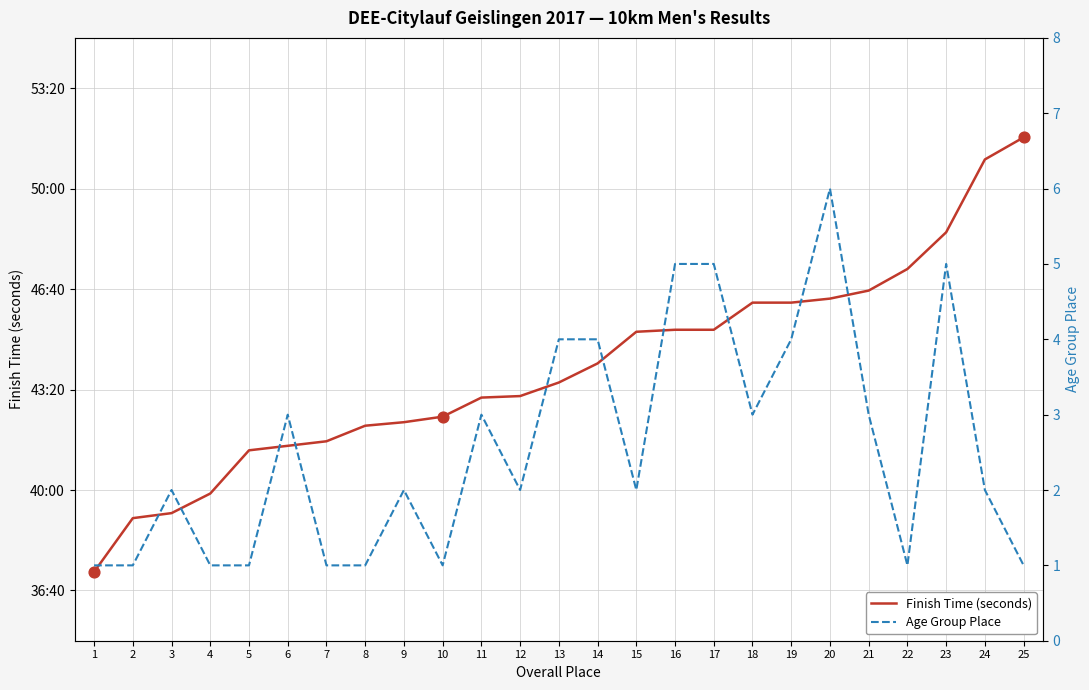

At which category is the sum across all series the highest?

25